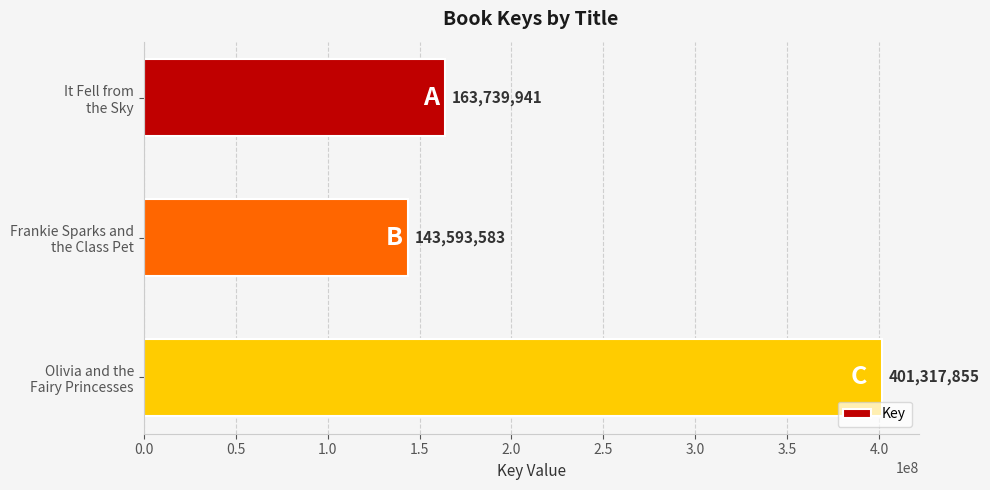

Reading top to bottom, what are all the values shown in this chart?

163739941	143593583	401317855